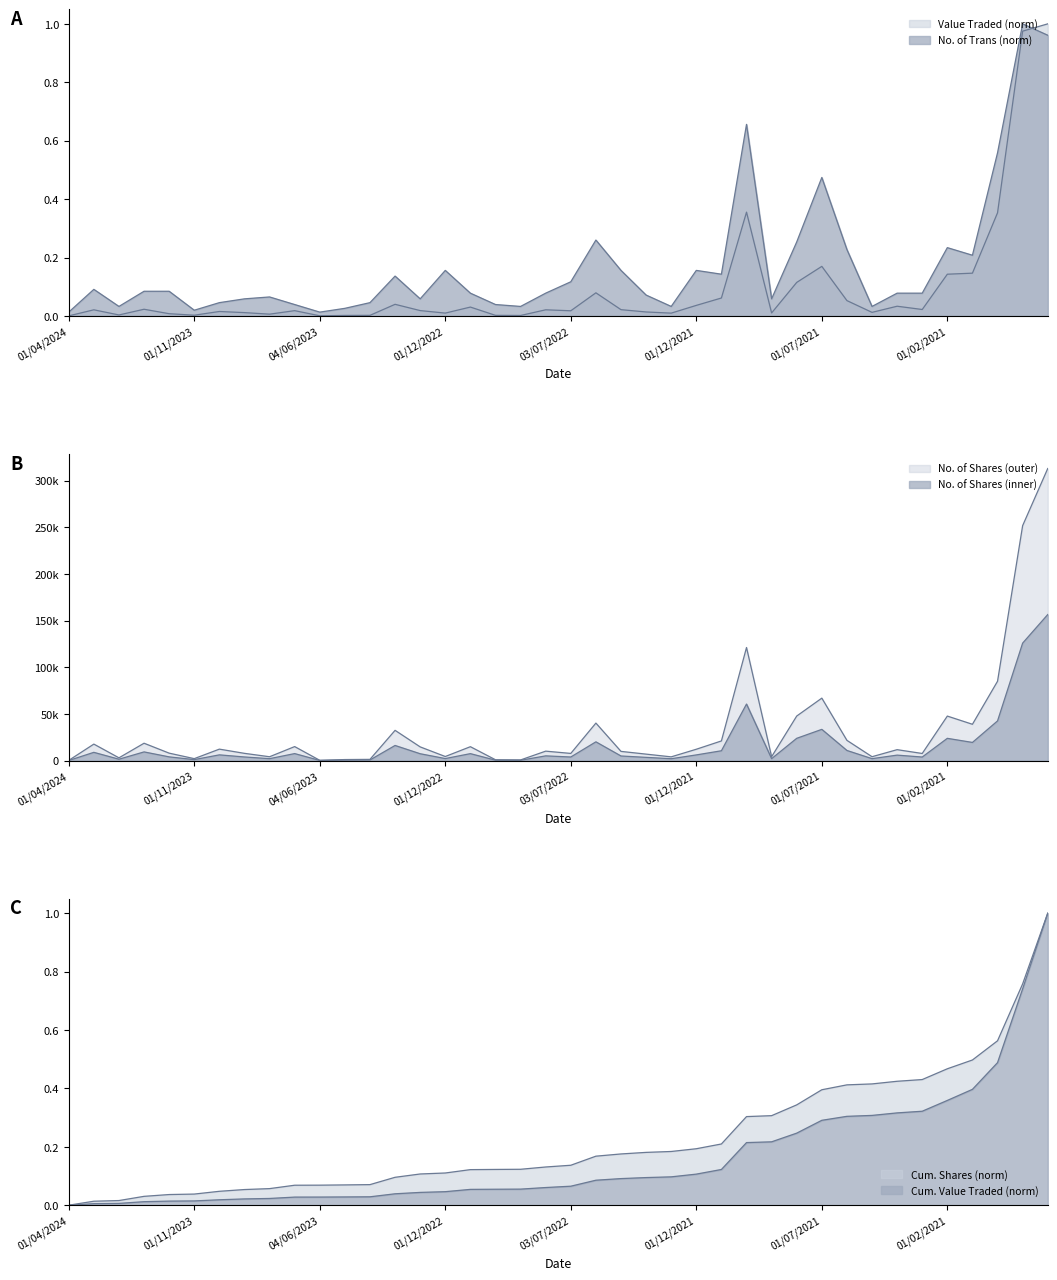

At which category does No. of Trans reach its first local peak?

03/03/2024